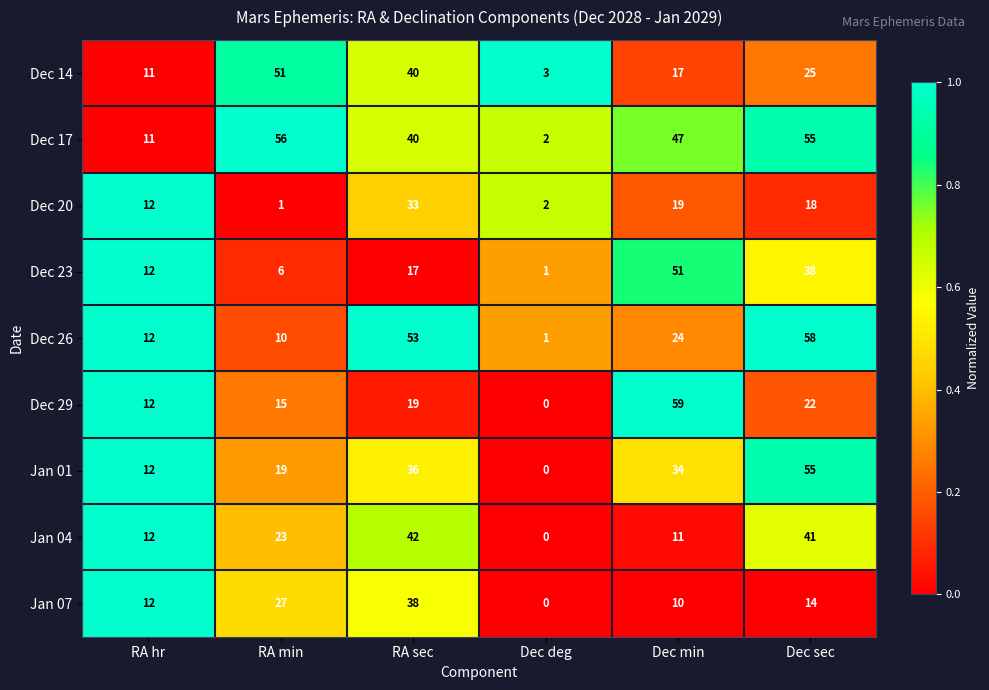

What is the difference between the highest and lowest values at Dec deg?

3